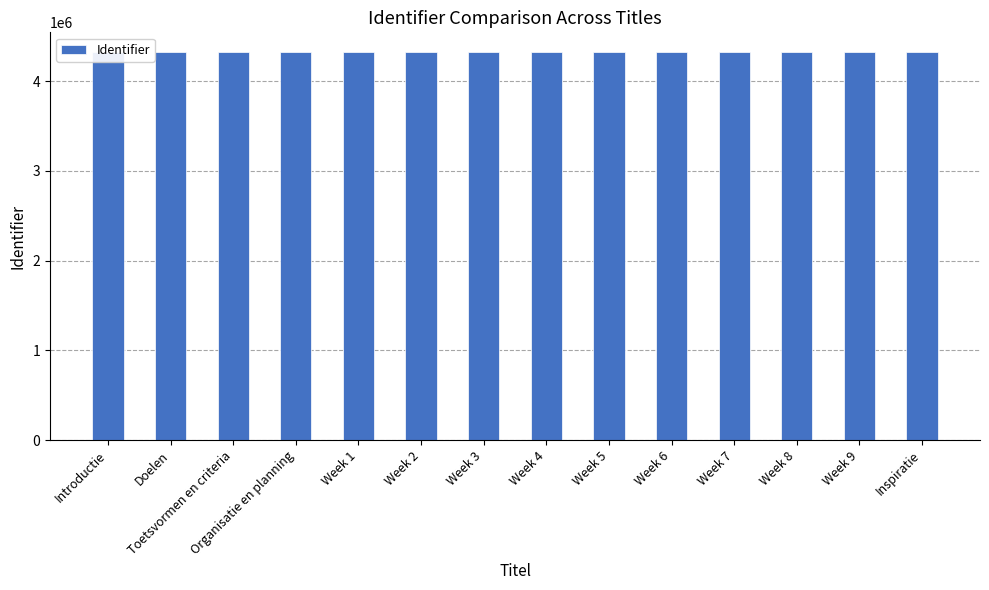

What is the label of the 12th bar from the right?

Toetsvormen en criteria